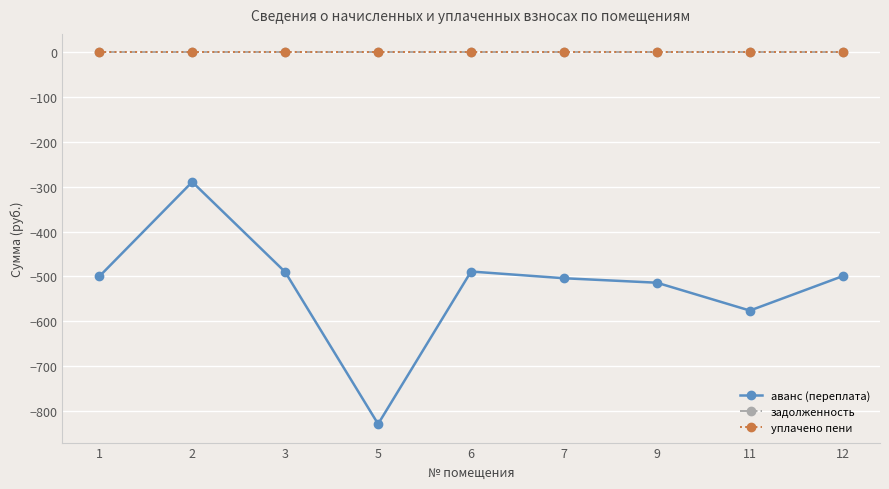

Which series has the largest range (max minus min)?

аванс (переплата)